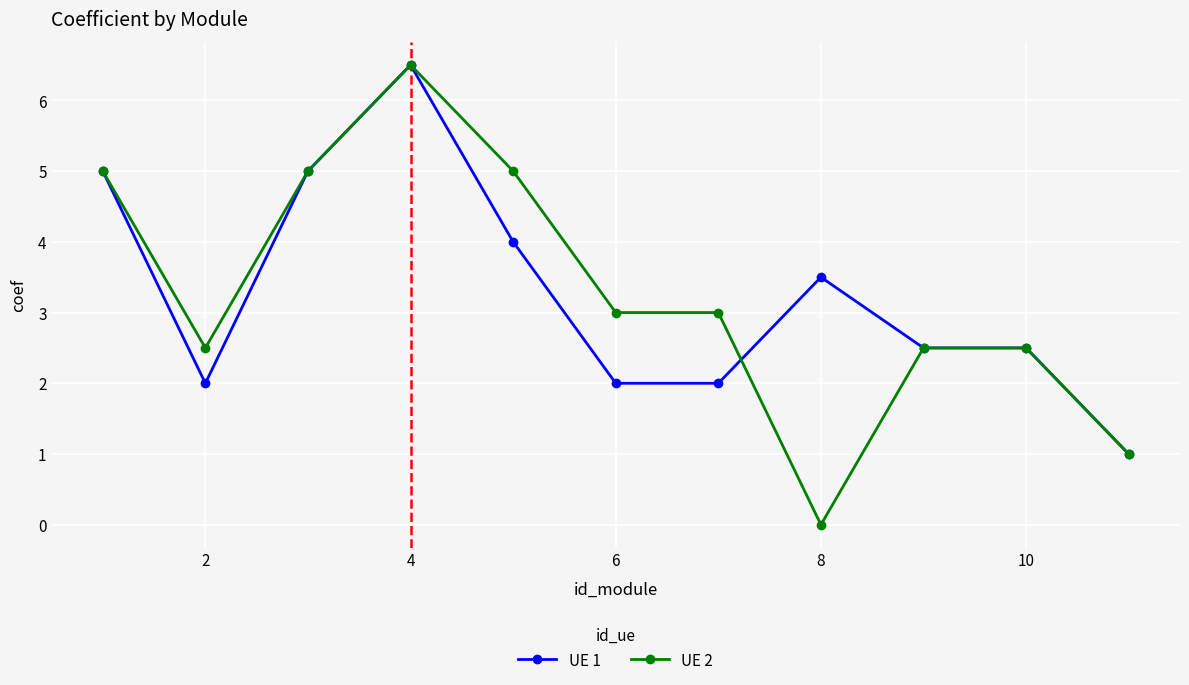

Which series has the largest range (max minus min)?

UE 2